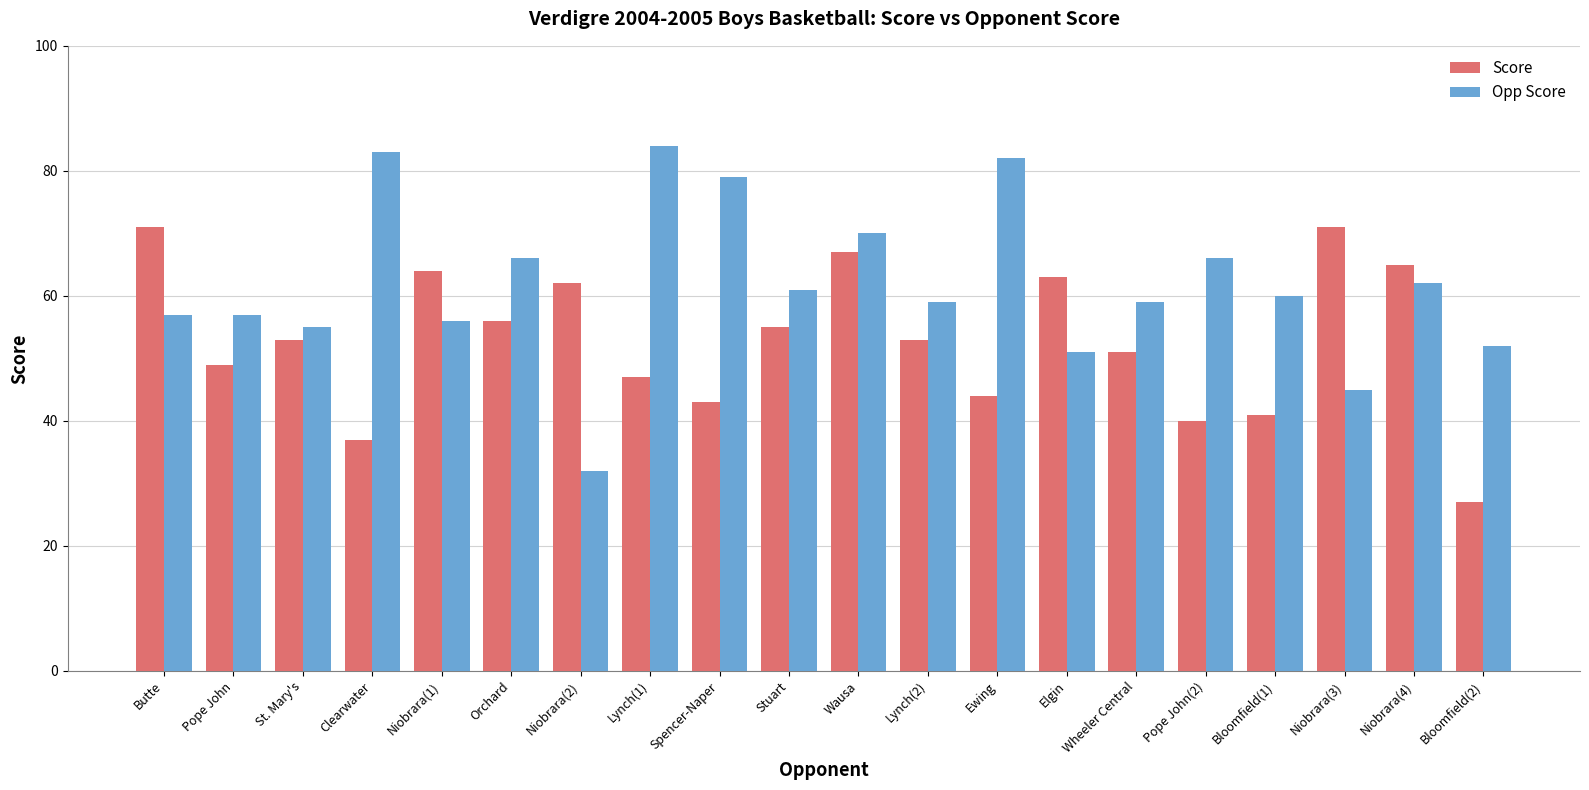

What is the label of the 16th bar from the right?

Niobrara(1)